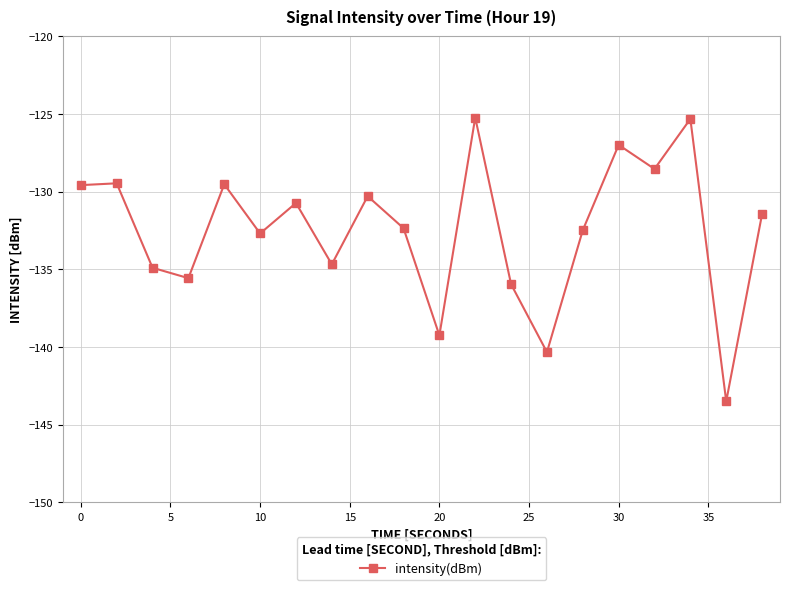

What is the average value?

-132.4